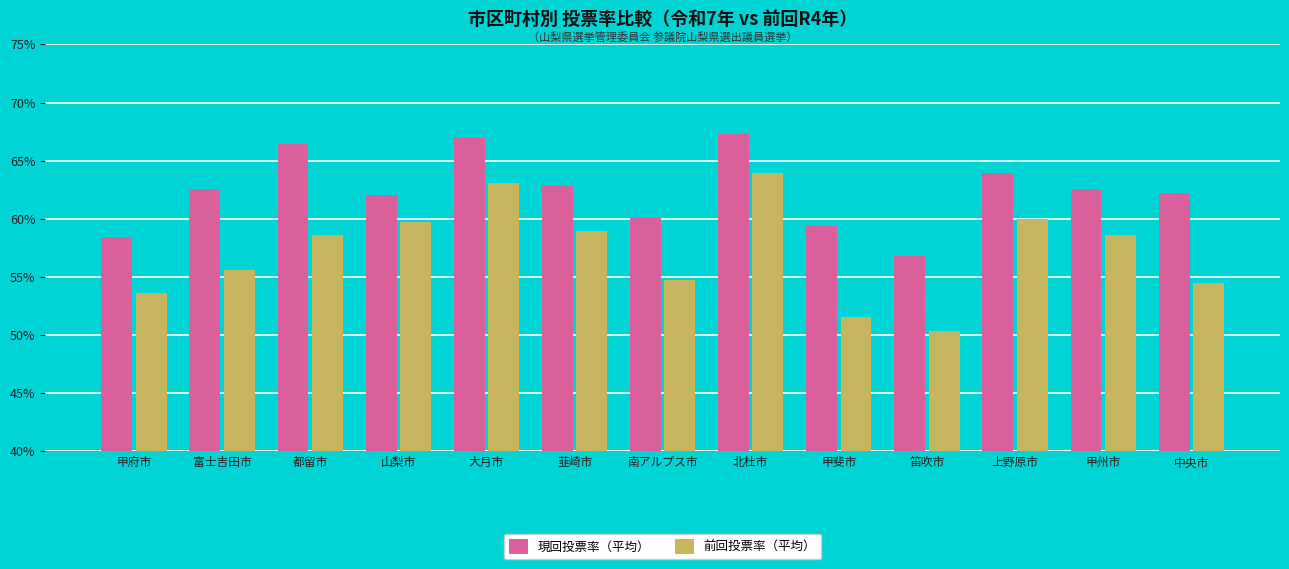

The 現回投票率（平均） series shows 62.8 at 韮崎市. True or false?

True